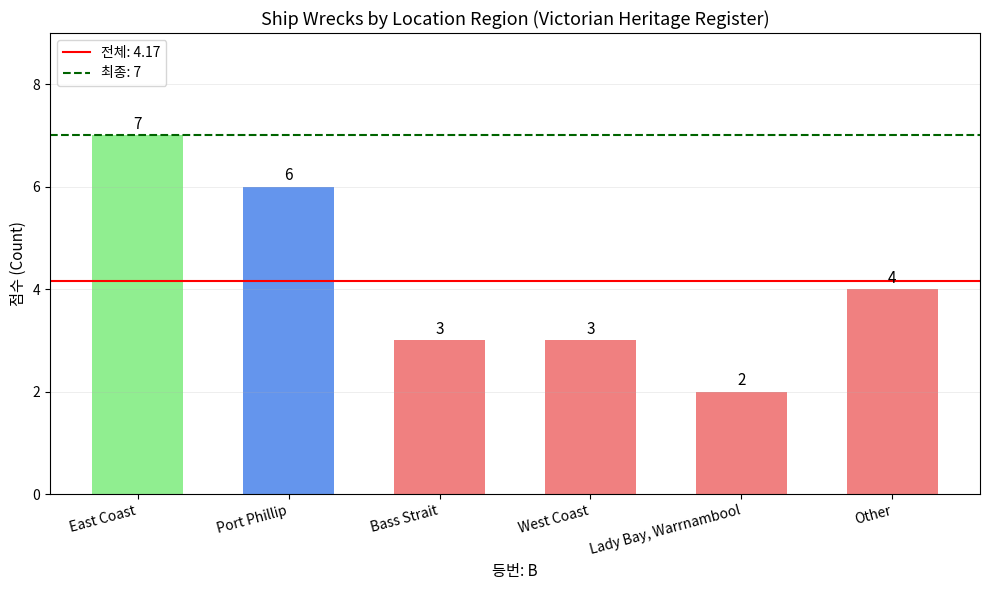

Where is the data nearest to the value 4?

Other